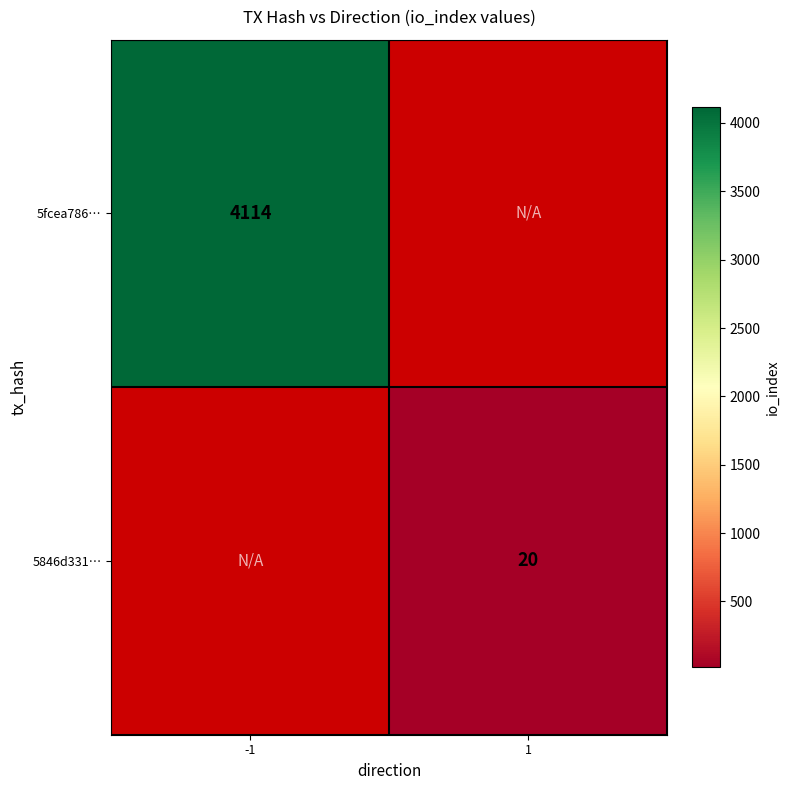

The 5fcea786… series shows 2169 at -1. True or false?

False